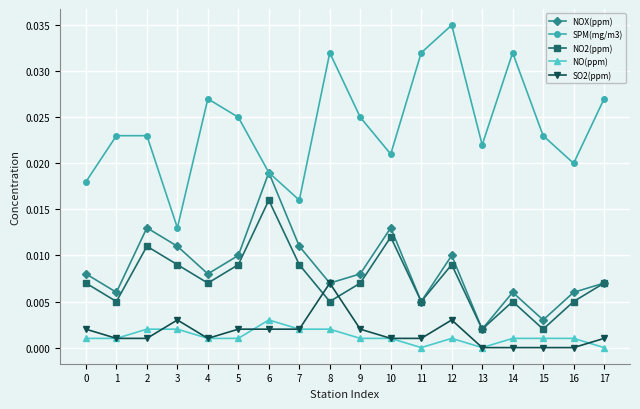

Which series has the largest total across all categories?

SPM(mg/m3)